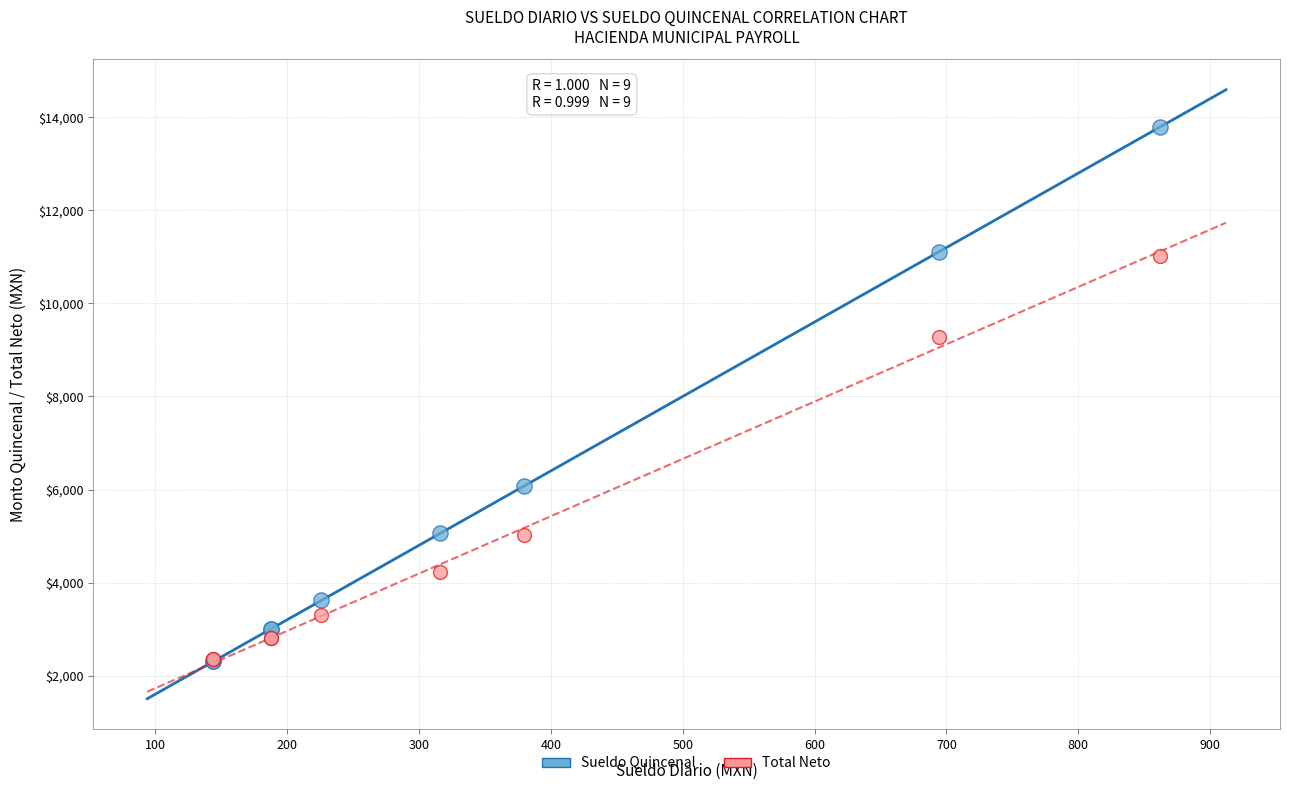

In the Total Neto series, what Y value is closest to 6689?

5026